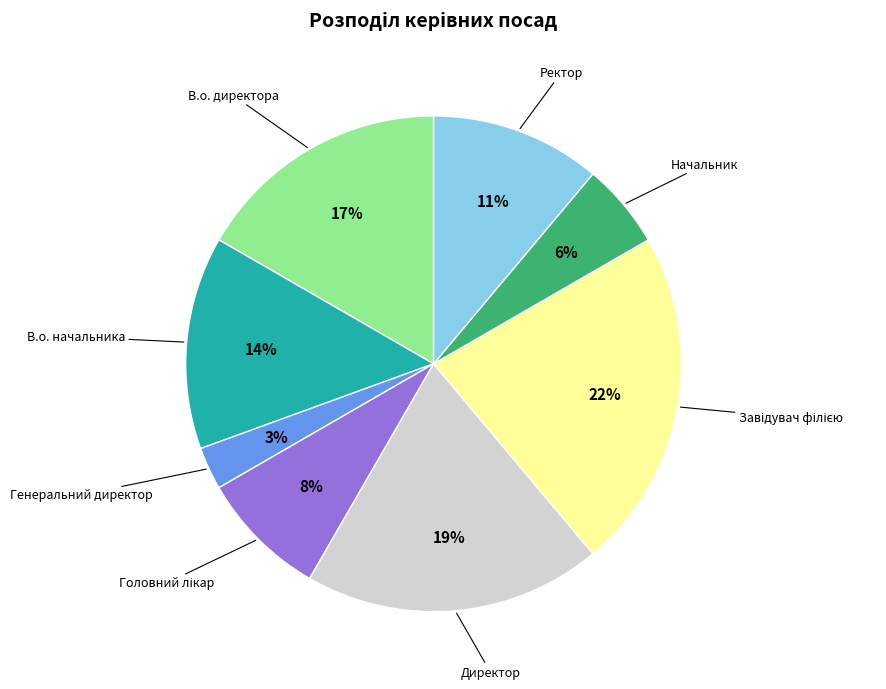

Between Генеральний директор and Ректор, which is larger?

Ректор